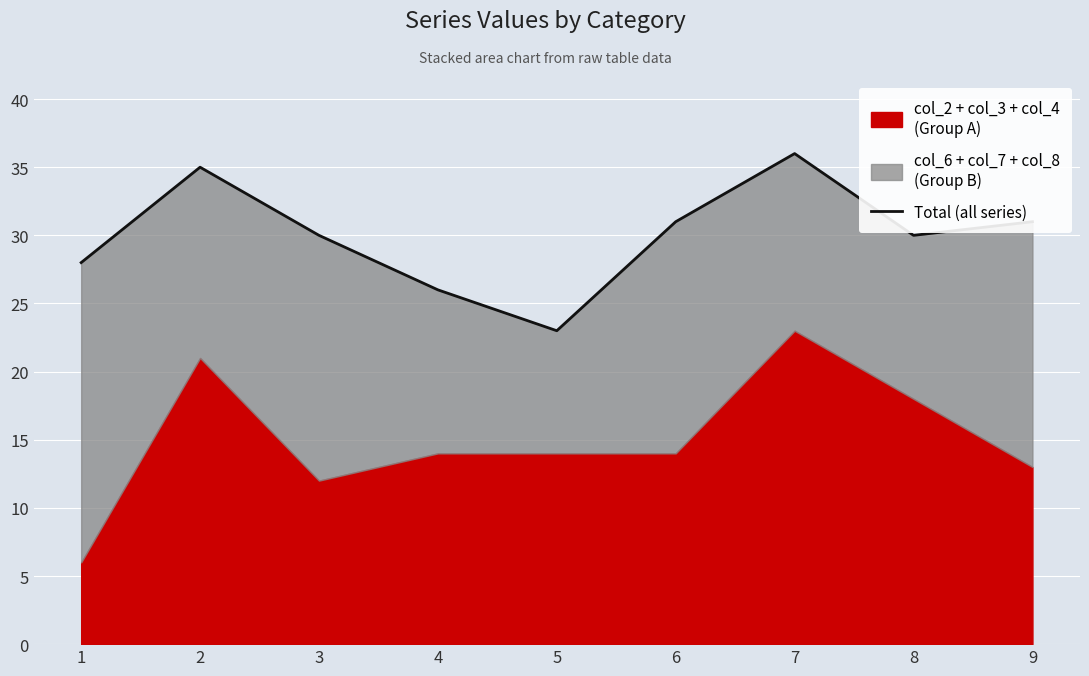

List the labels in order of value, smallest first.

5, 4, 1, 3, 8, 6, 9, 2, 7